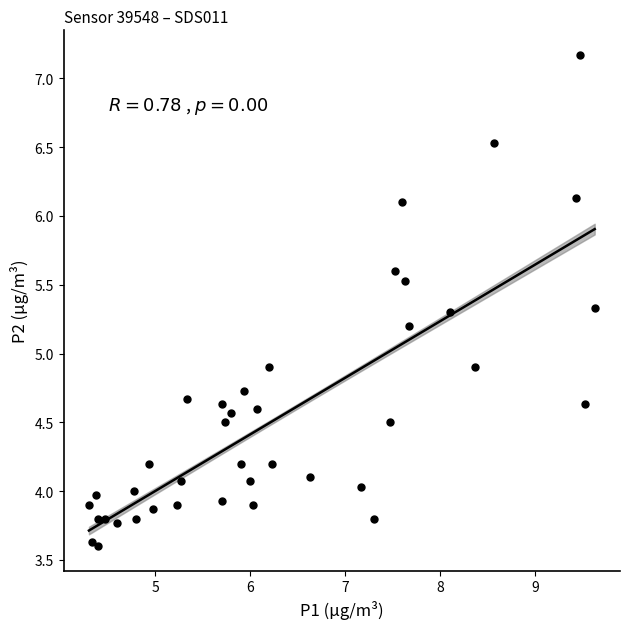

What is the range of Y values (max minus min)?

3.6